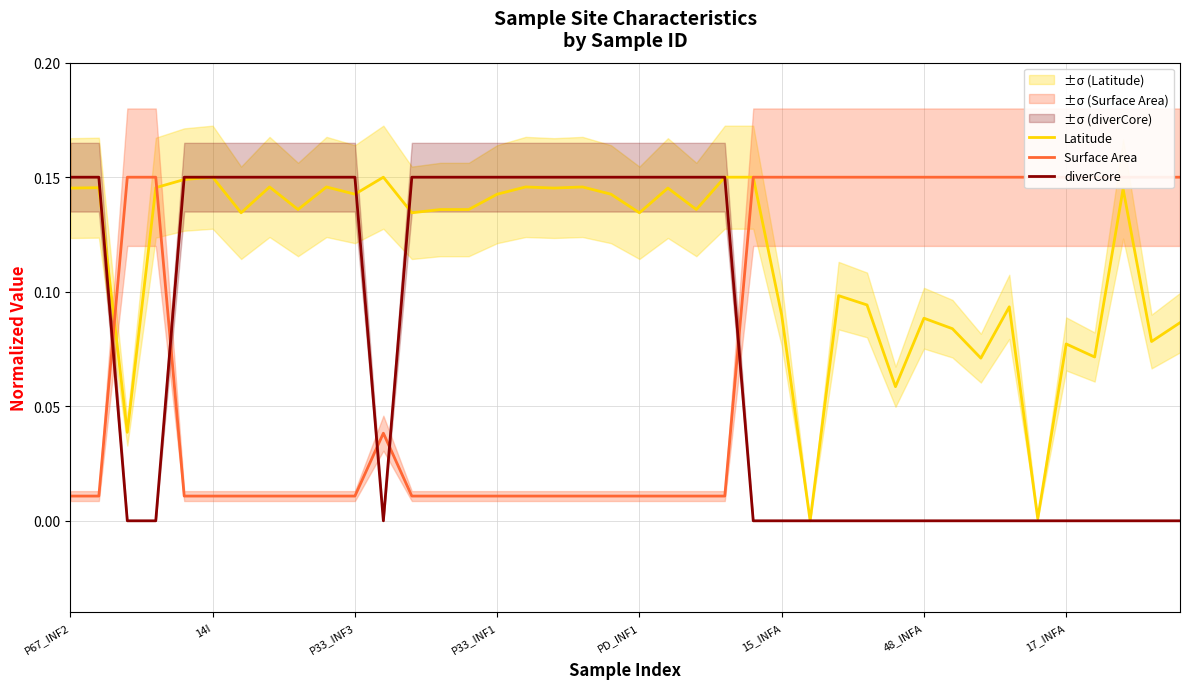

How many distinct data groups are displayed?

3